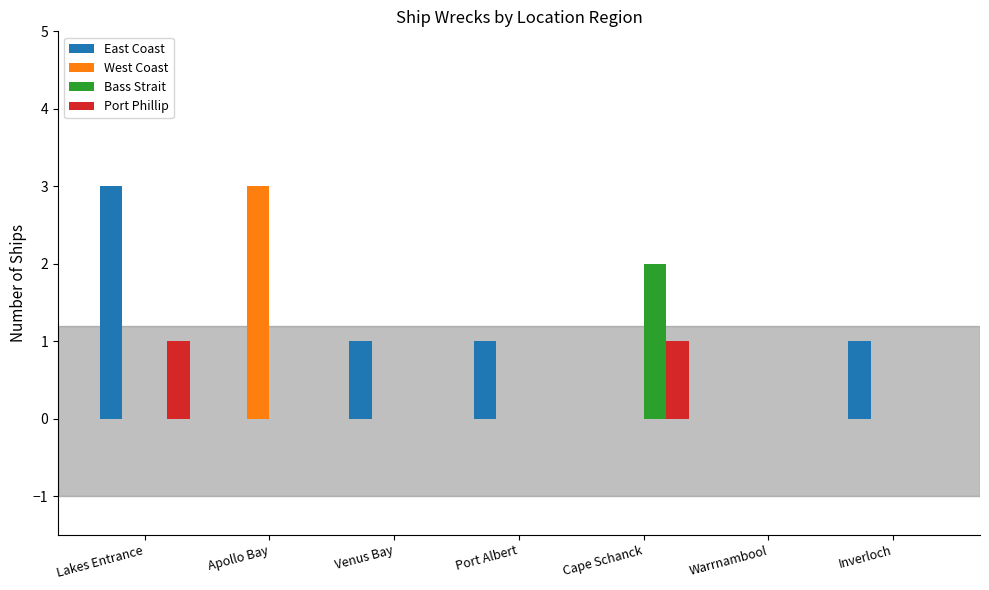

At which label does West Coast reach its peak?

Apollo Bay